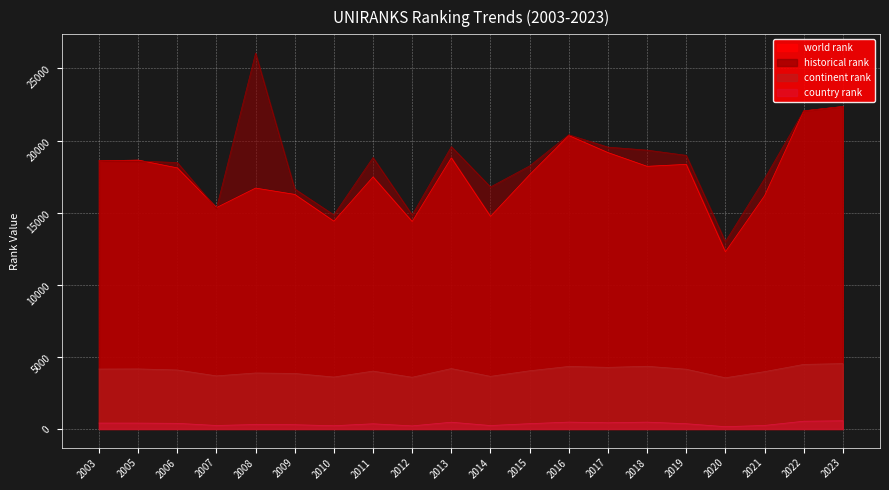

What value does the country rank series have at 2006?

390